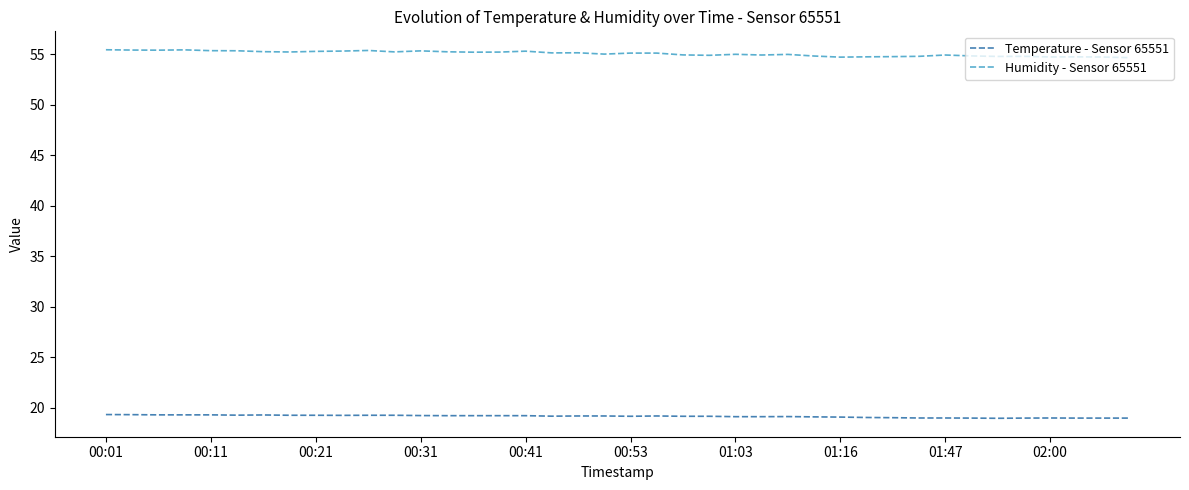

What is the difference between the maximum and minimum values in the Humidity - Sensor 65551 series?

0.8